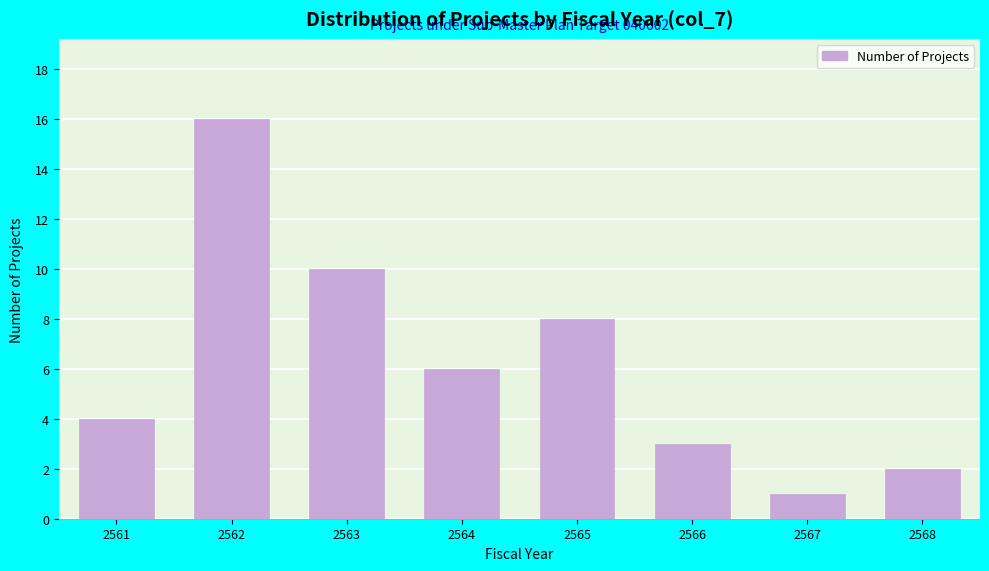

Reading left to right, what are all the values shown in this chart?

4	16	10	6	8	3	1	2